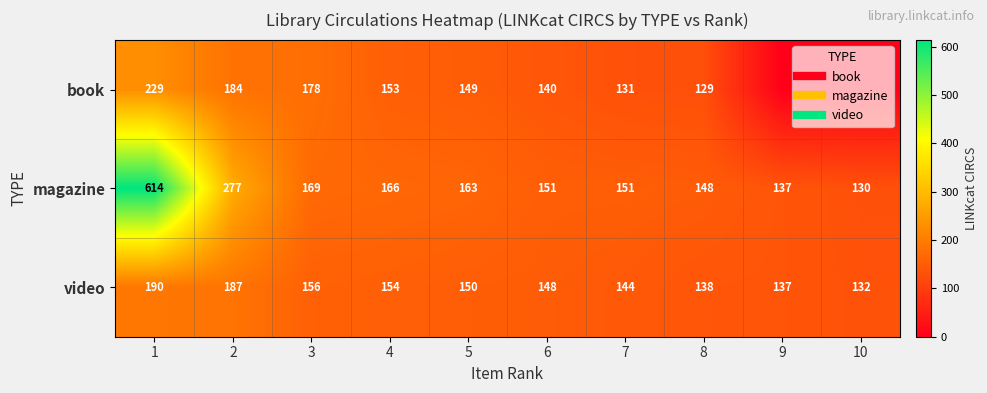

The video series shows 106 at 4. True or false?

False